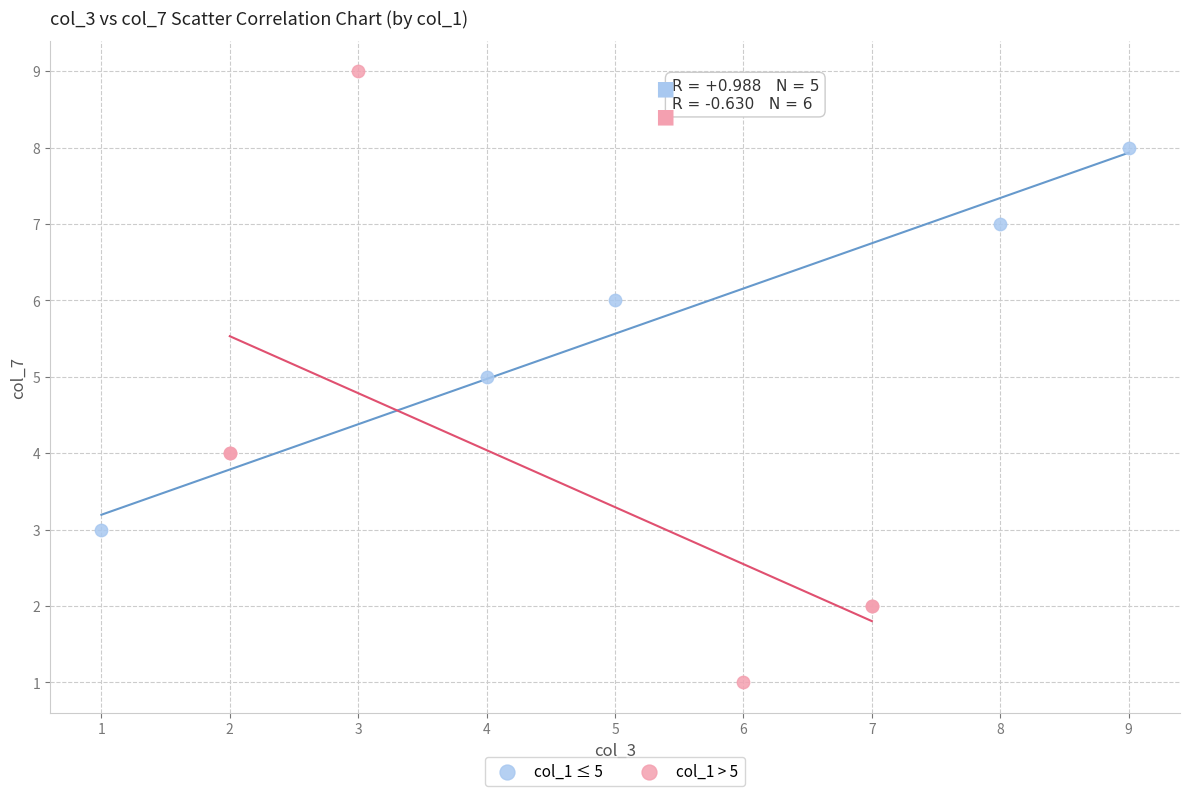

What are all the series names shown in the legend?

col_1 ≤ 5, col_1 > 5